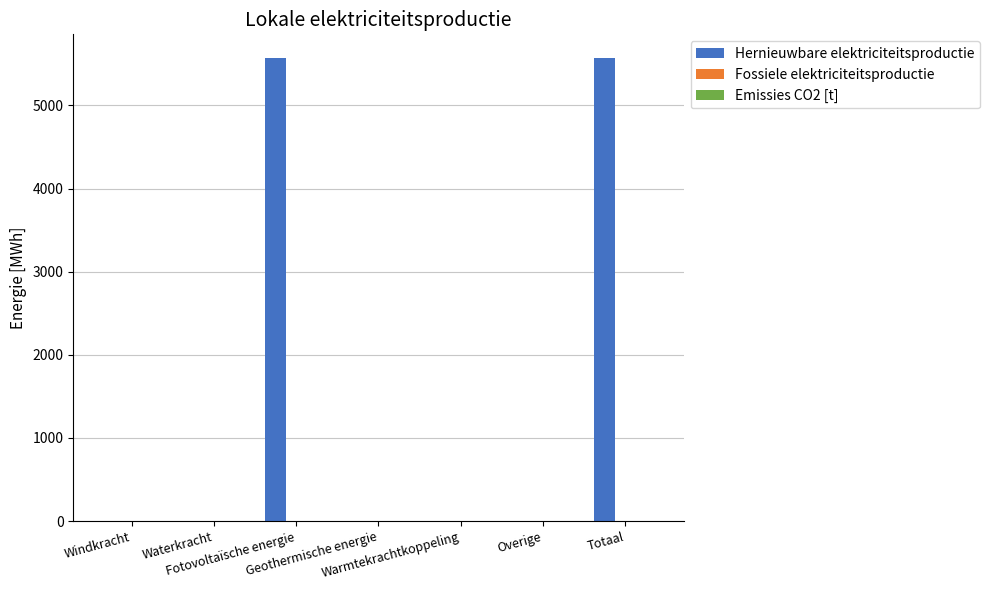

Are the bars horizontal?

No